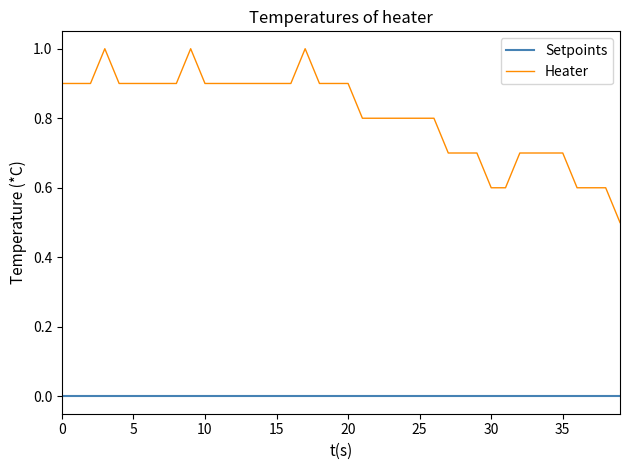

List the series in order of their overall mean, highest first.

Heater, Setpoints